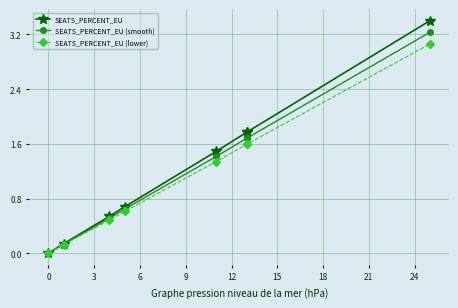

At which label does SEATS_PERCENT_EU (smooth) first exceed 1?

9